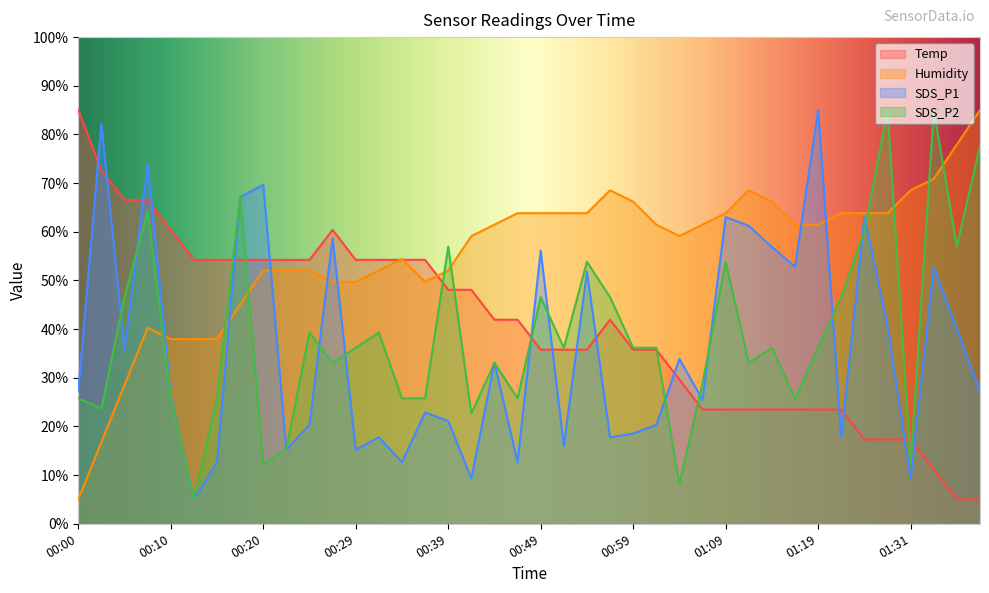

True or false: Temp and SDS_P2 cross at least once.

True